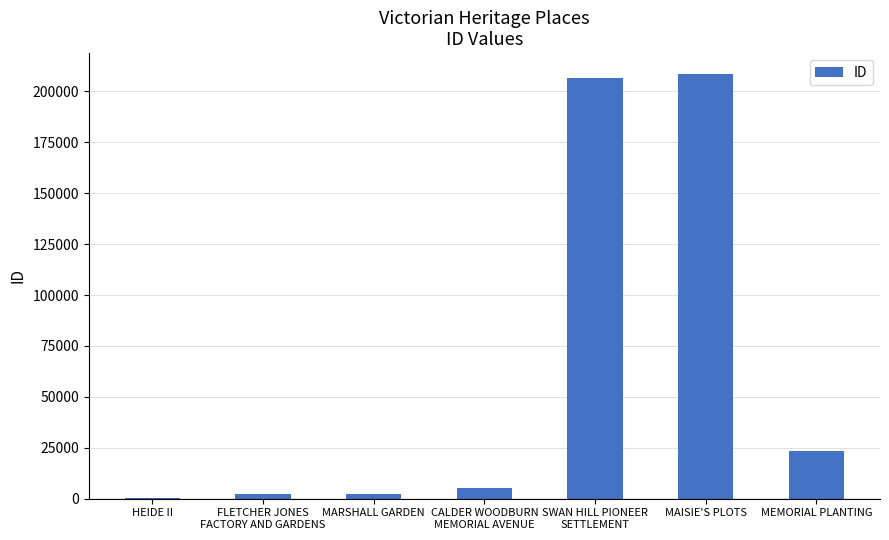

True or false: the data shows 33877 at MEMORIAL PLANTING.

False